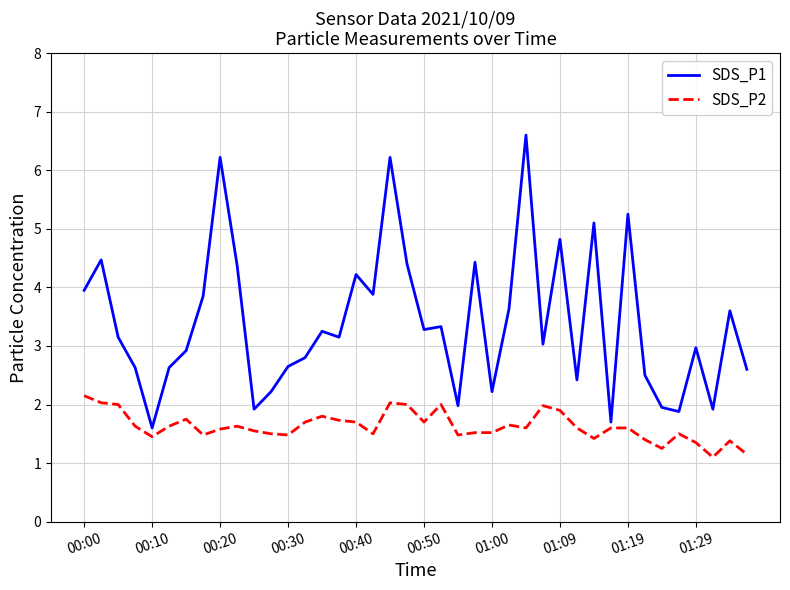

Which series has the widest spread of values?

SDS_P1